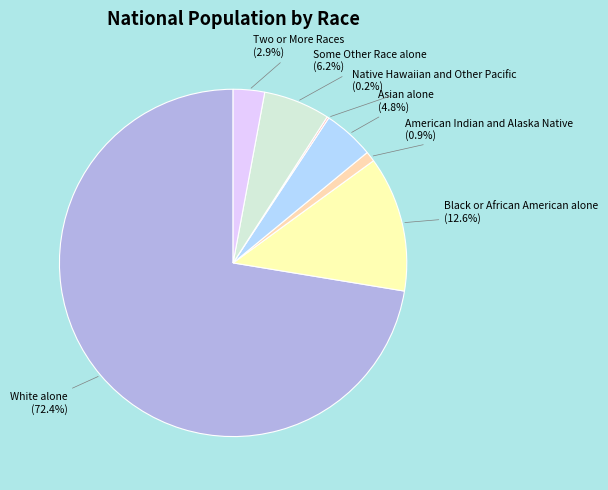

Is Black or African American alone the majority of the pie?

No